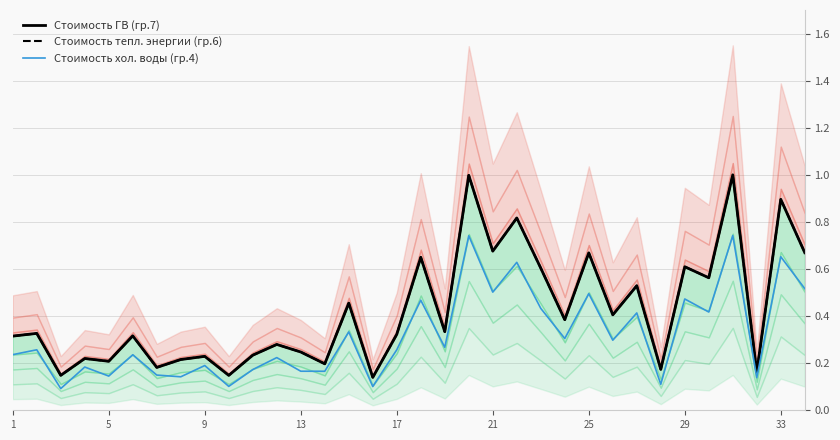

How many lines are shown in the chart?

3